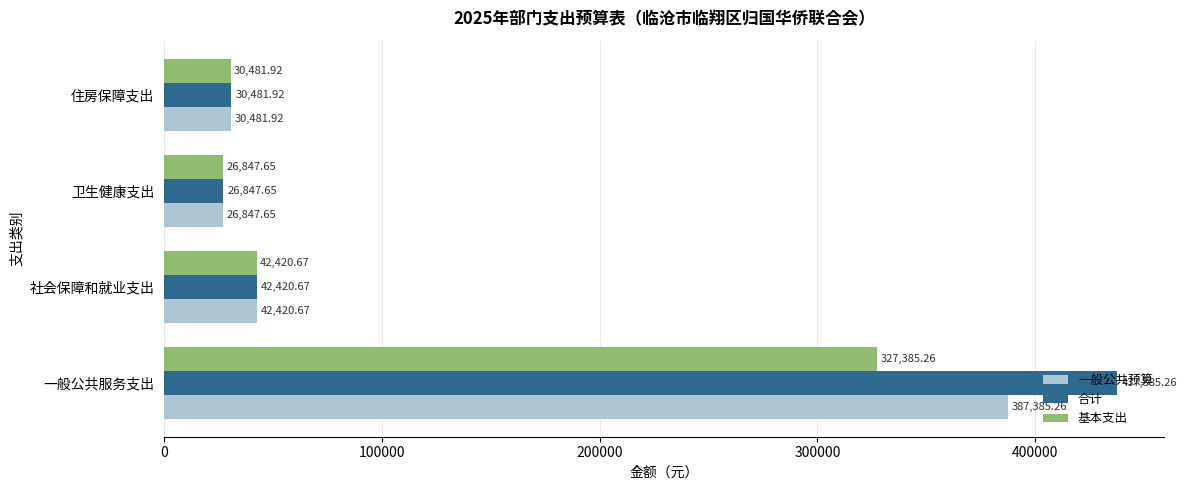

What is the average value of the 合计 series?

134283.9